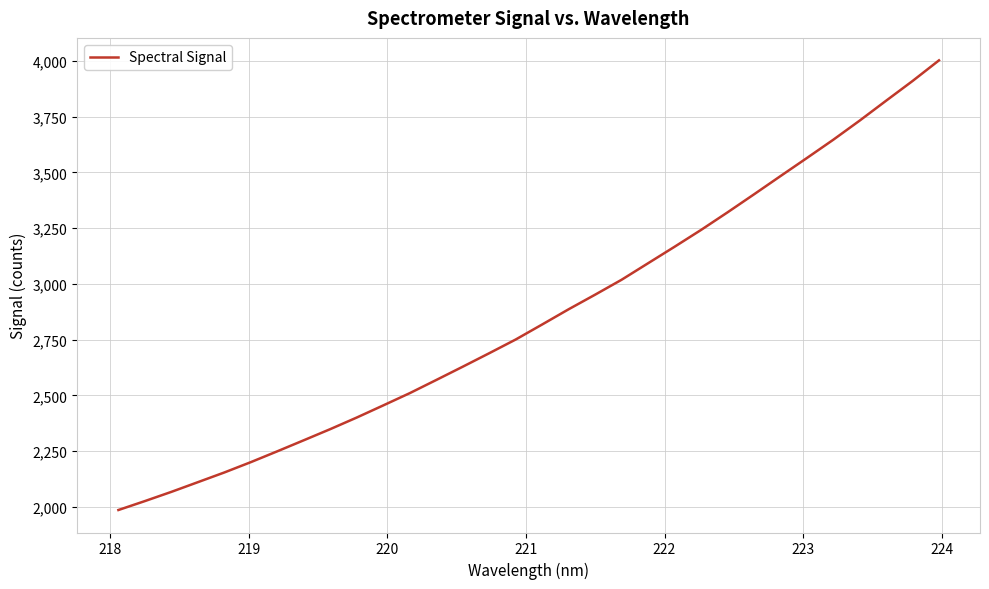

What is the minimum value shown in the chart?

1986.3